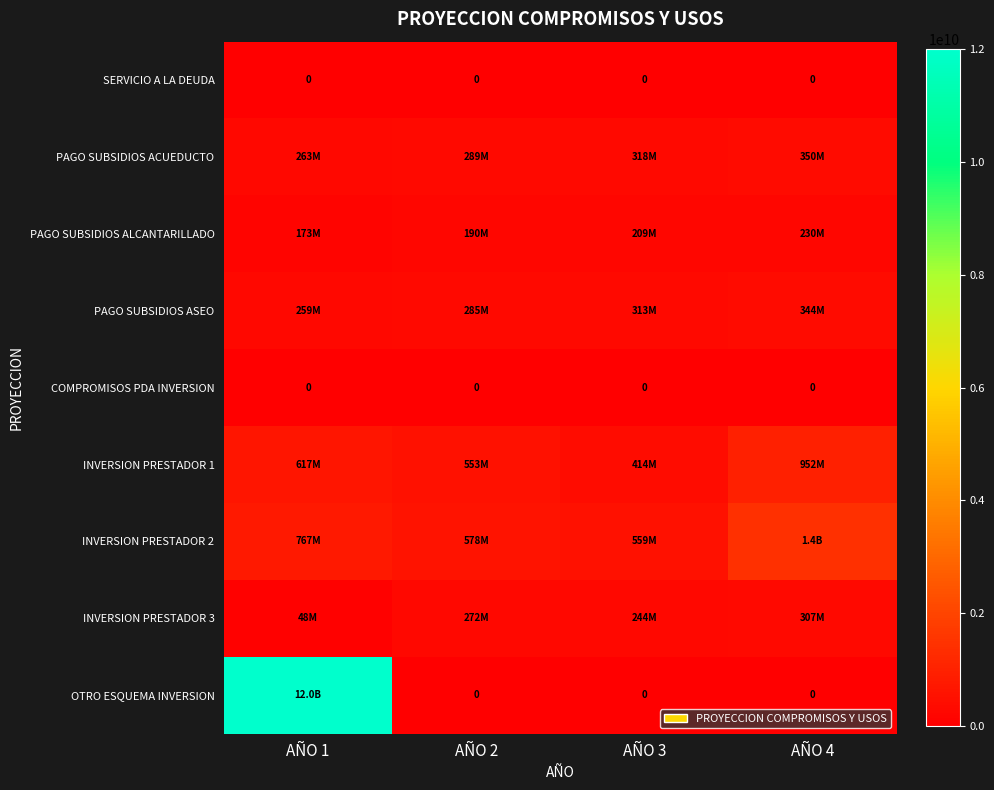

What is the approximate value of INVERSION PRESTADOR 3 at AÑO 4?

306571200.0